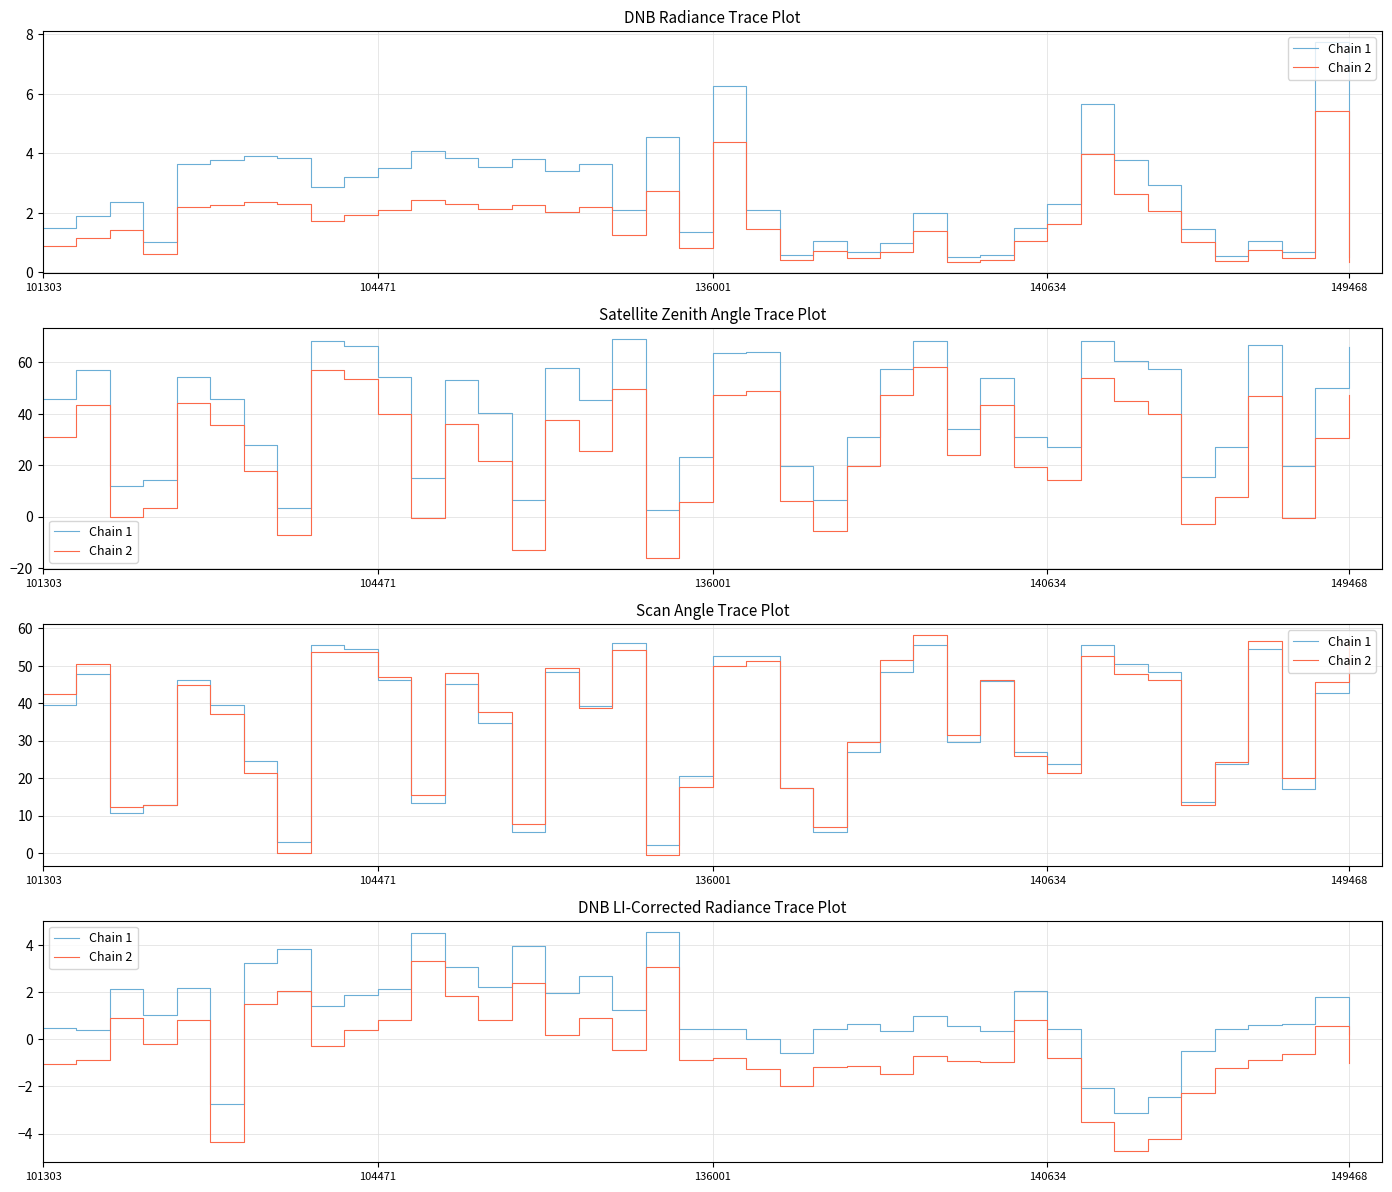

Rank the series by their maximum value, from lowest to highest.

Chain 2, Chain 1